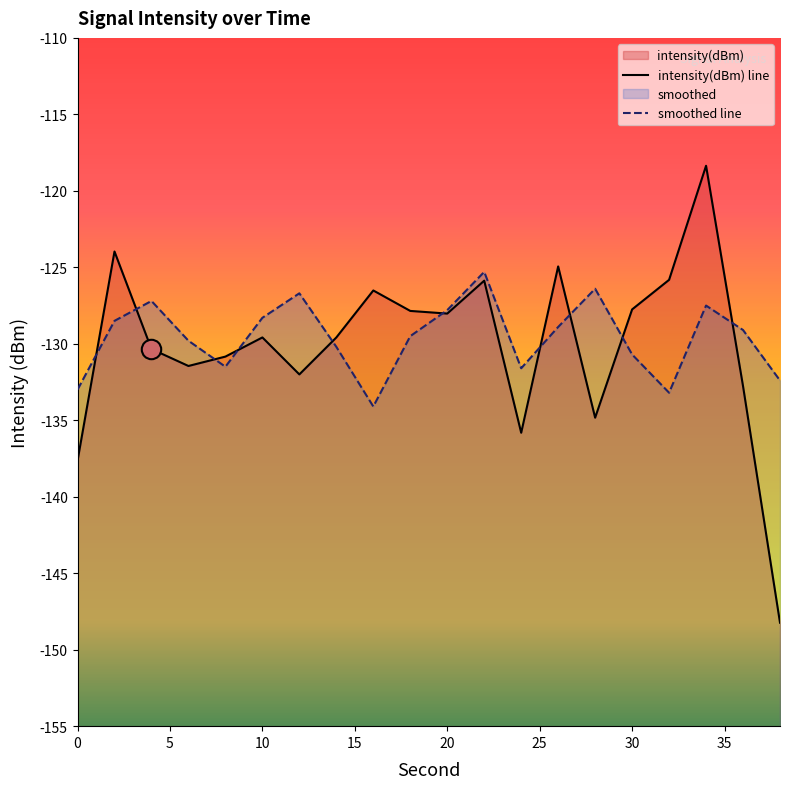

Is it true that intensity(dBm) equals -224.0 at 0?

False